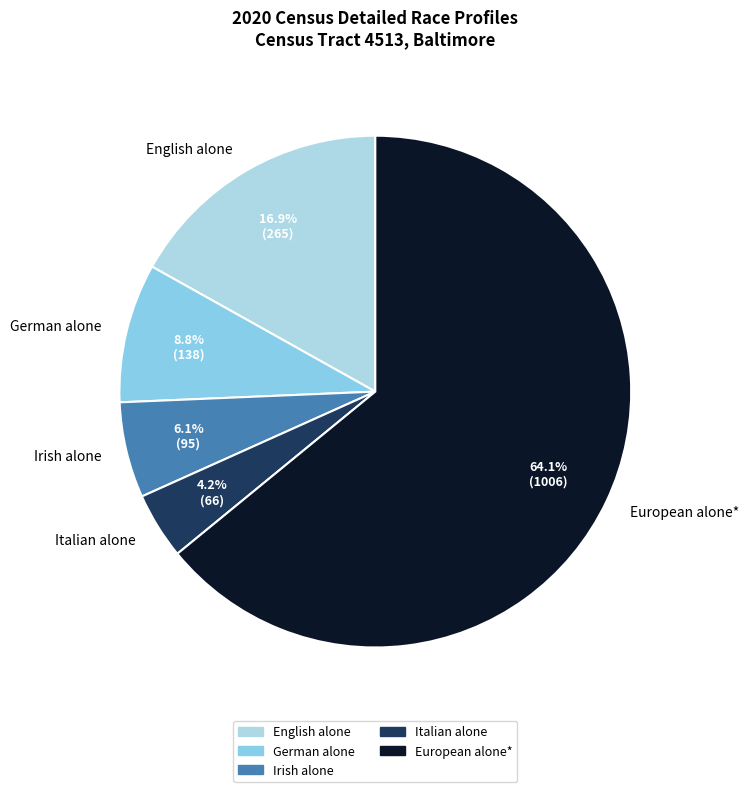

To the nearest percent, what is the average slice percentage?

20%